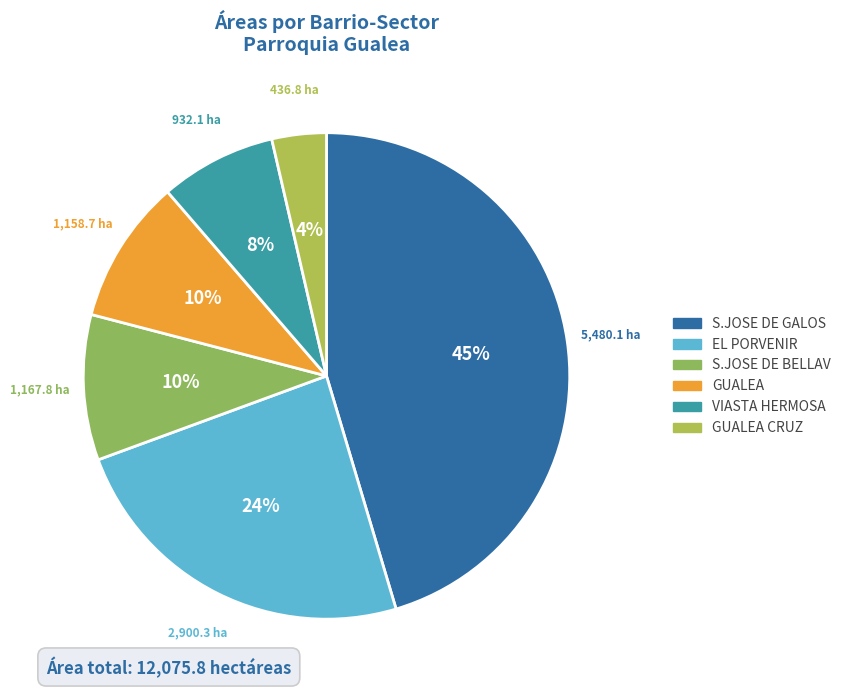

Count the number of slices in the pie.

6